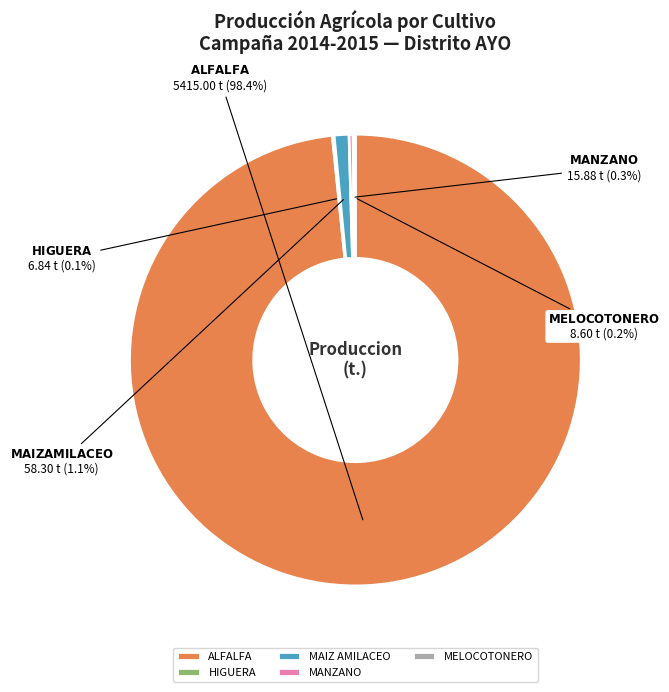

Is the sum of MANZANO and ALFALFA greater than half?

Yes